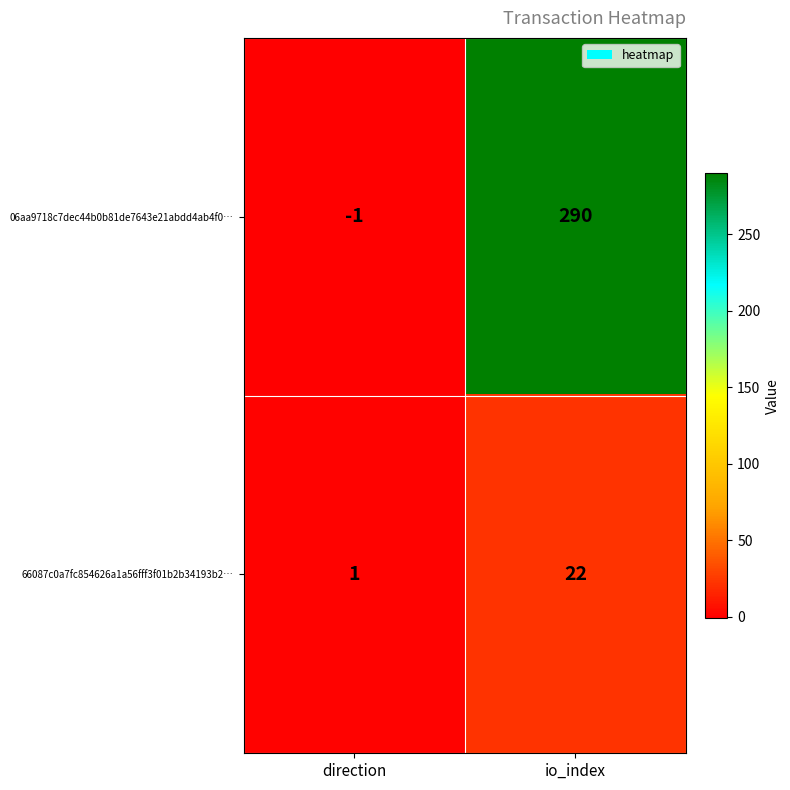

What is the sum of all 66087c0a7fc854626a1a56fff3f01b2b34193b2… values?

23